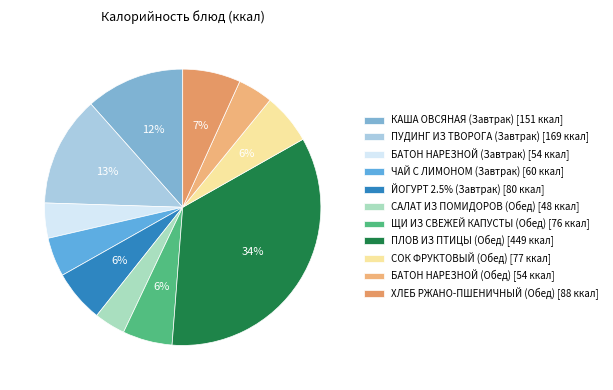

To the nearest percent, what is the average slice percentage?

9%